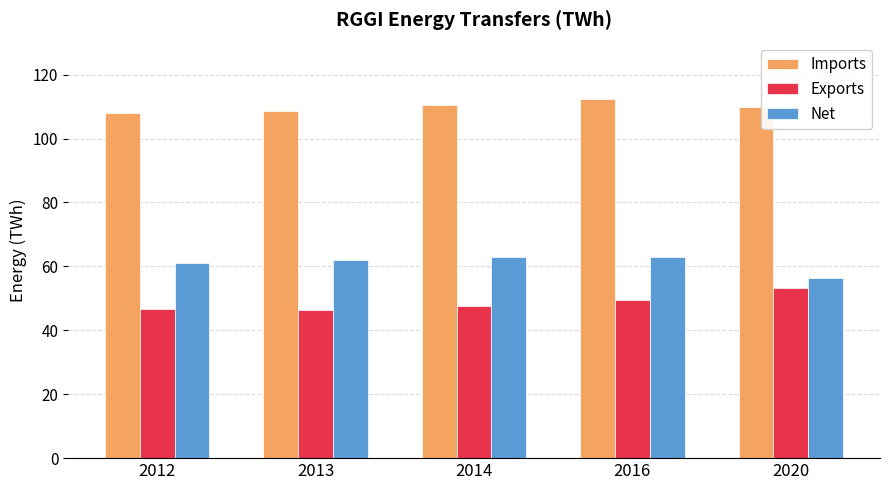

How many data points does each series have?

5